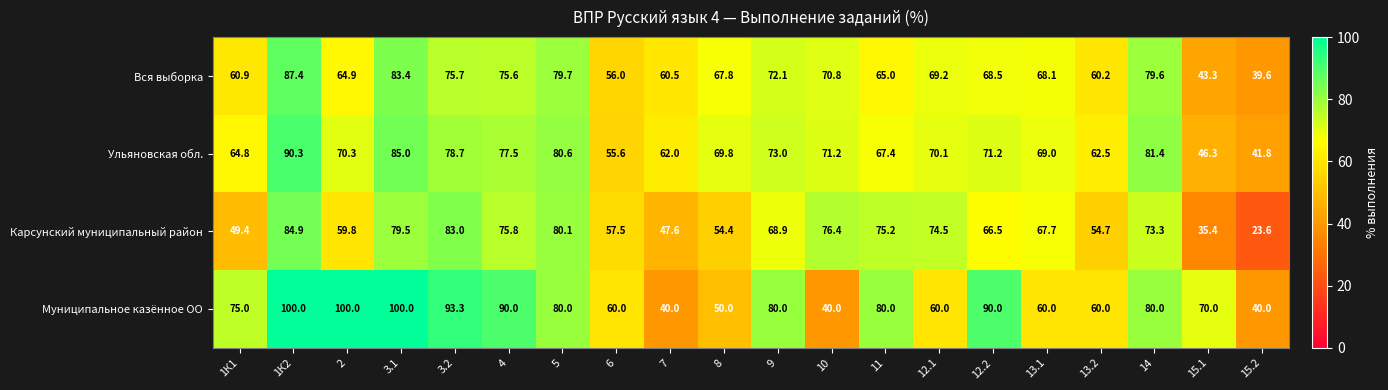

What value does the Ульяновская обл. series have at 13.2?

62.5